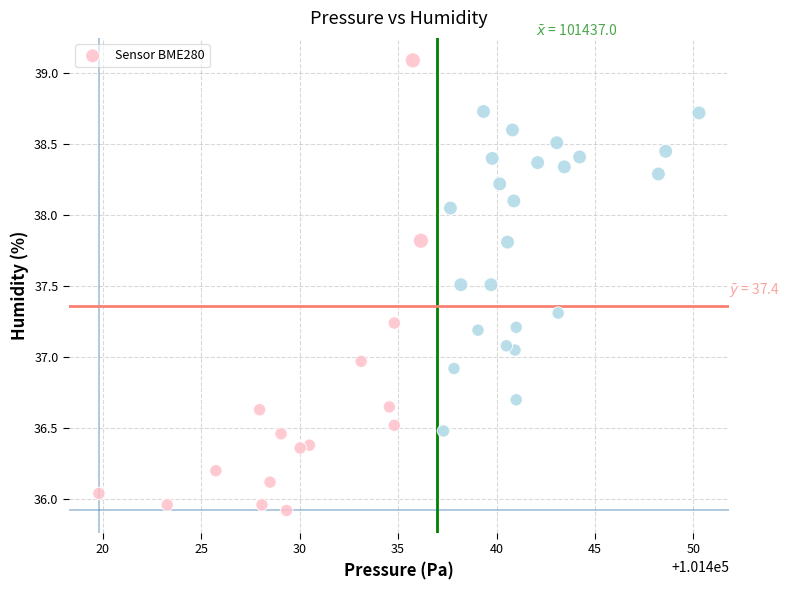

What is the range of Y values (max minus min)?

3.2